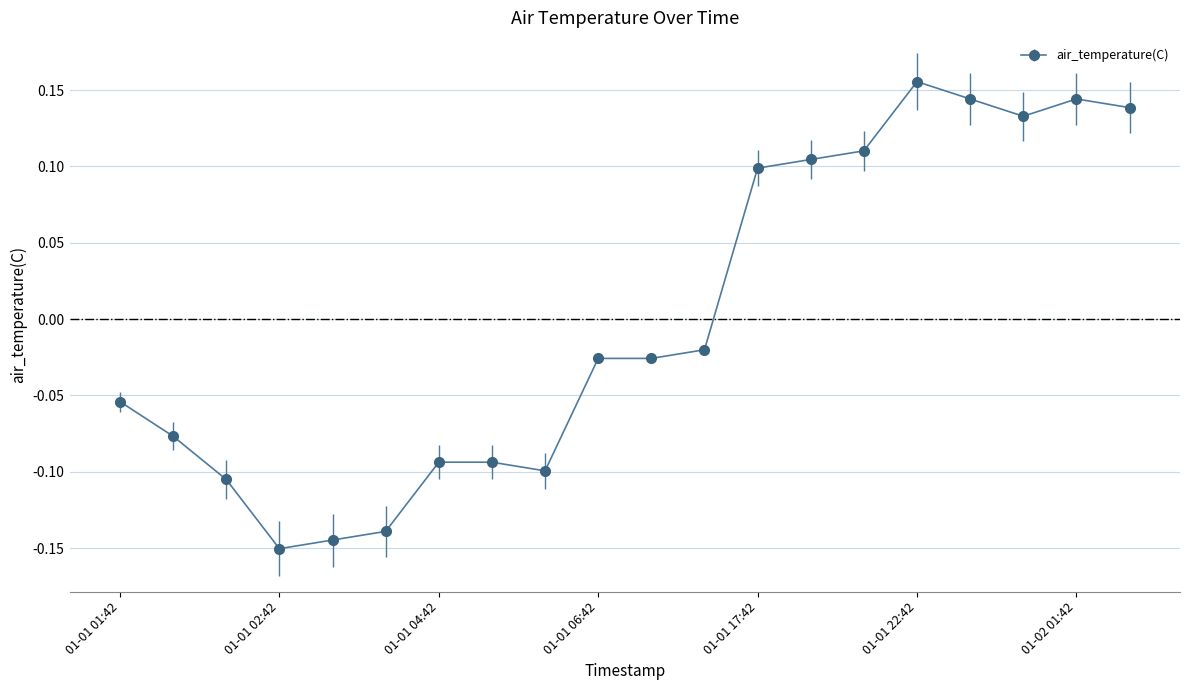

What is the difference between the maximum and minimum values?

0.3